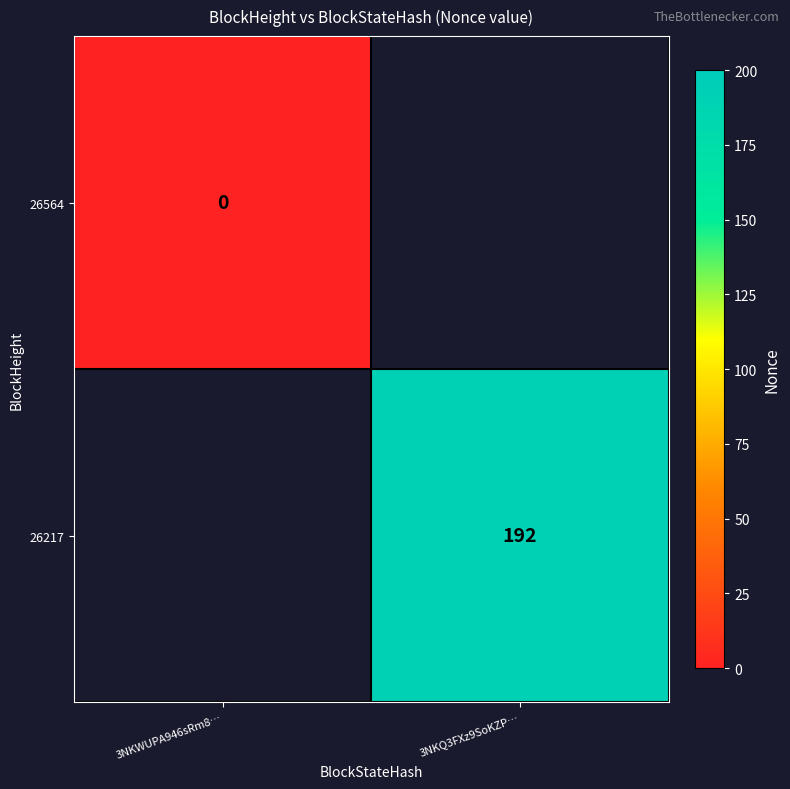

Count the number of categories in the chart.

2